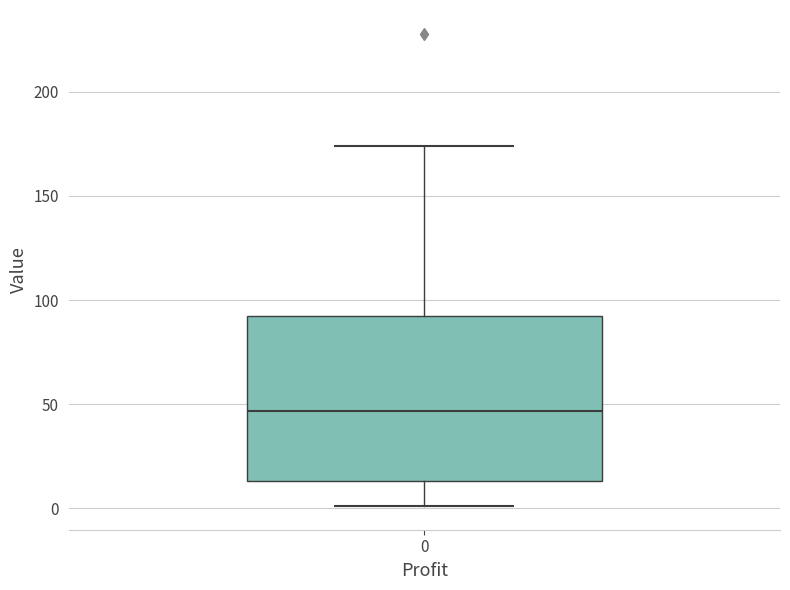

Where does the upper whisker of the box at x = 0 end on the y-axis? The values are not printed on the chart, so give them approximately, as read against the axis.

175